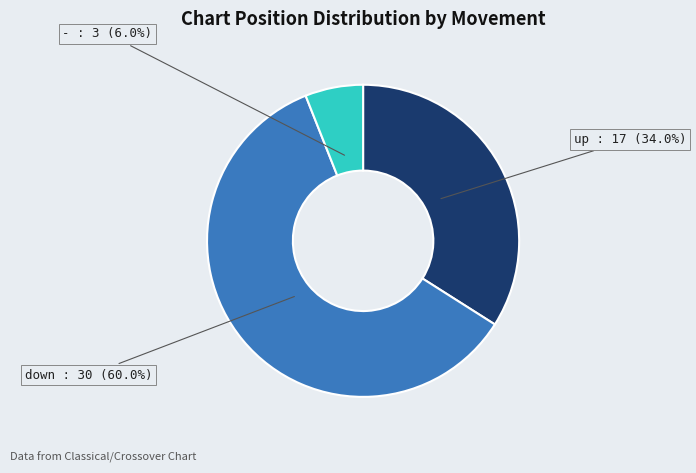

What percentage is the up slice, to the nearest percent?

34%